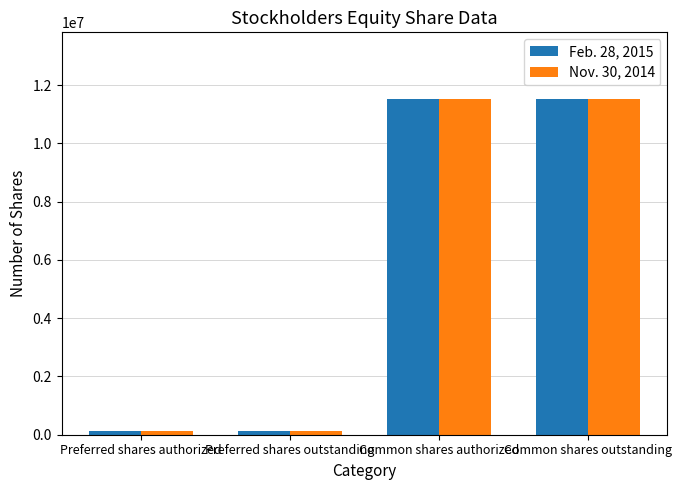

Is the value of Feb. 28, 2015 at Preferred shares outstanding greater than the value of Nov. 30, 2014 at Common shares outstanding?

No